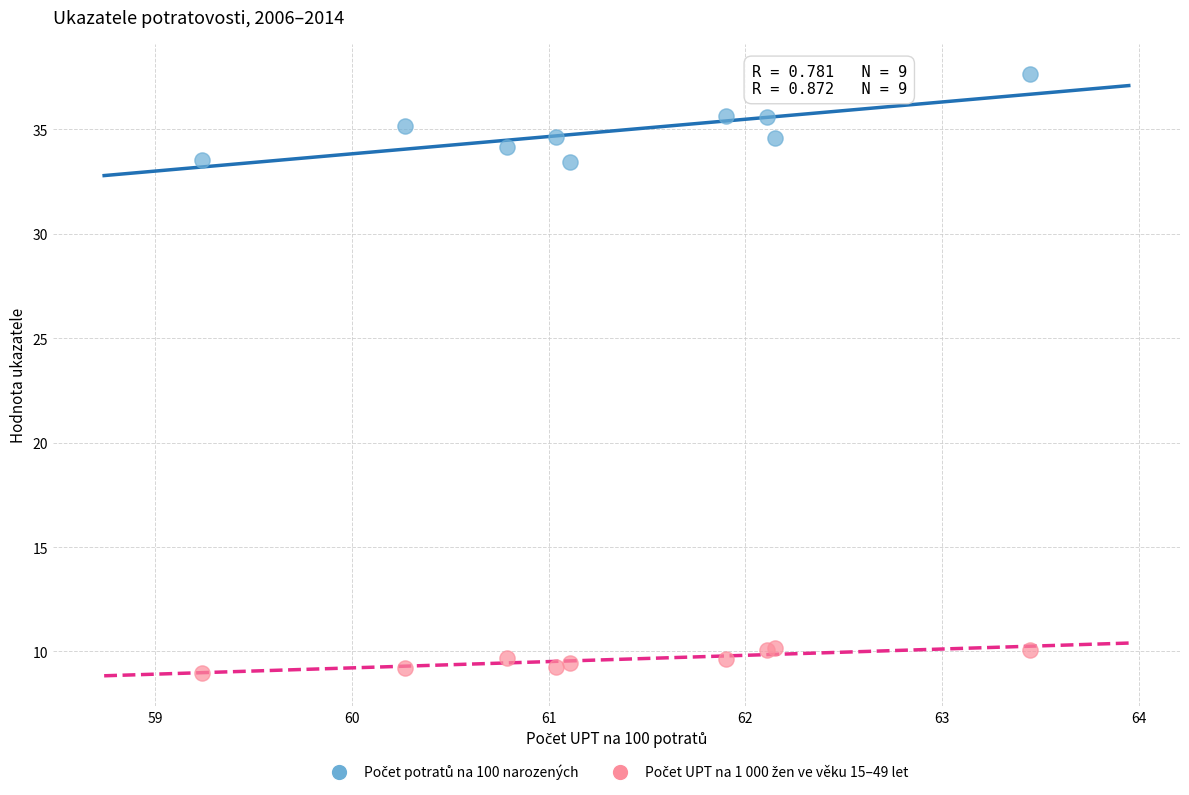

What is the X range (max minus min) for the scatter plot?

4.2